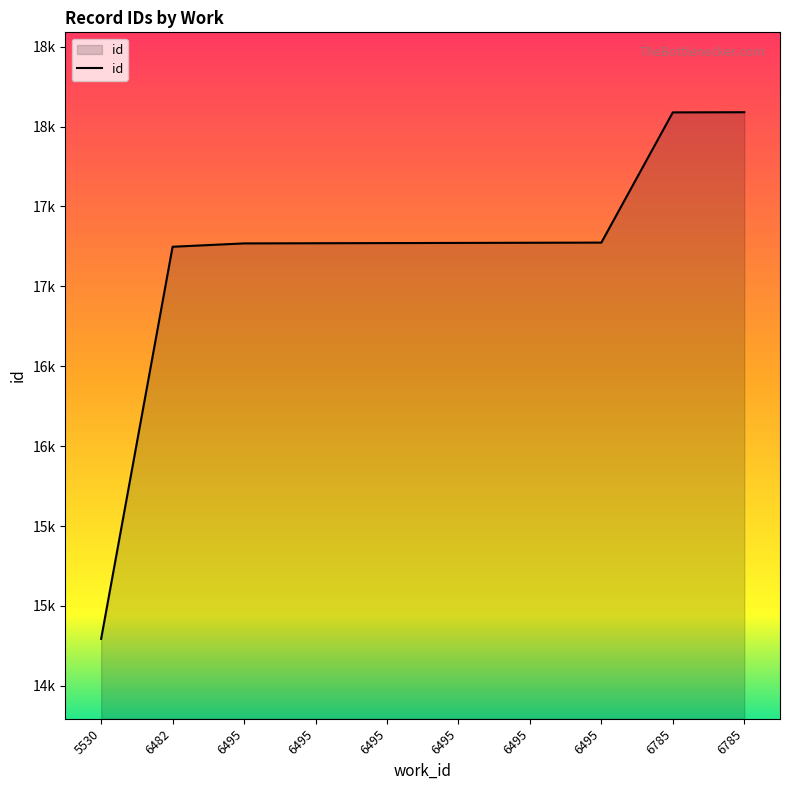

Does the chart have visible grid lines?

No